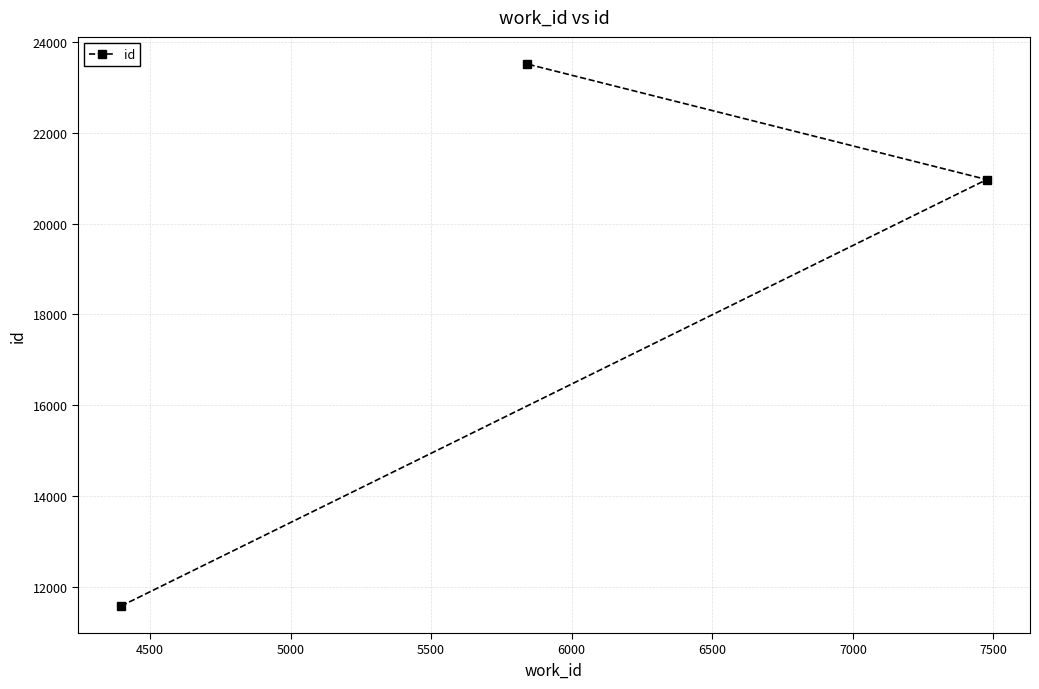

What is the maximum value shown in the chart?

23510